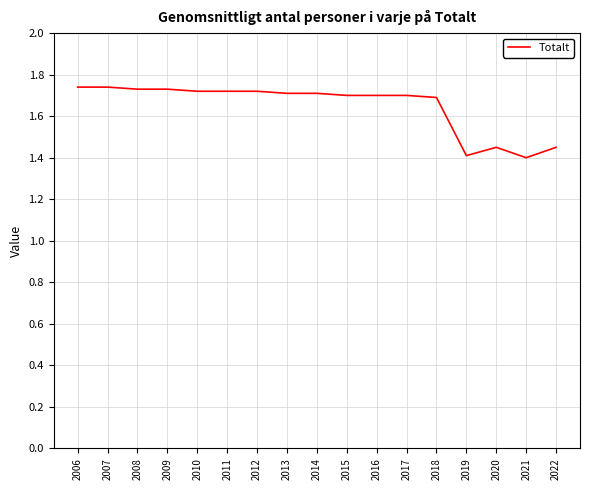

What is the difference between the maximum and minimum values?

0.3